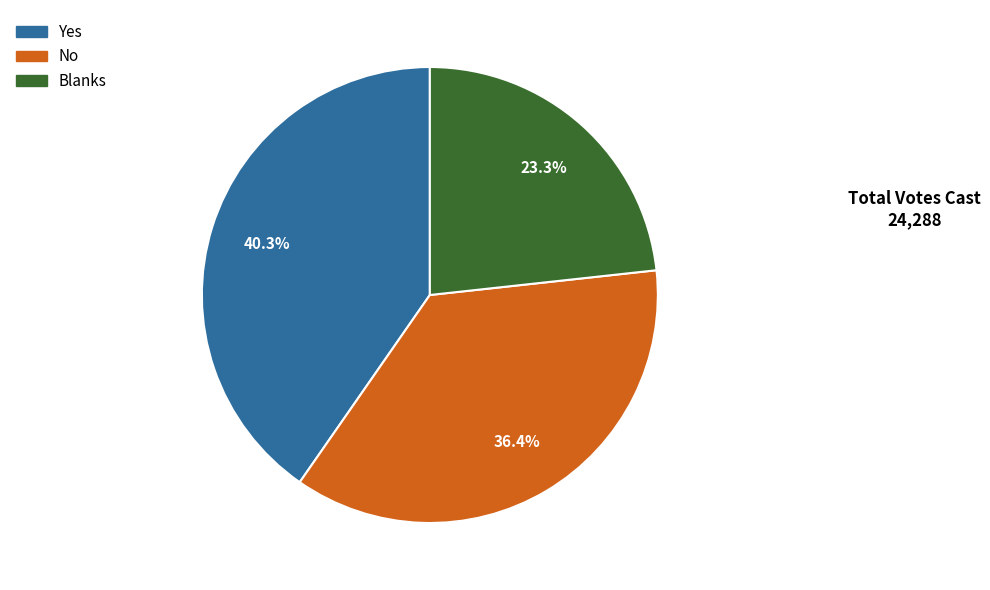

How much of the chart is everything except No?

63.6%